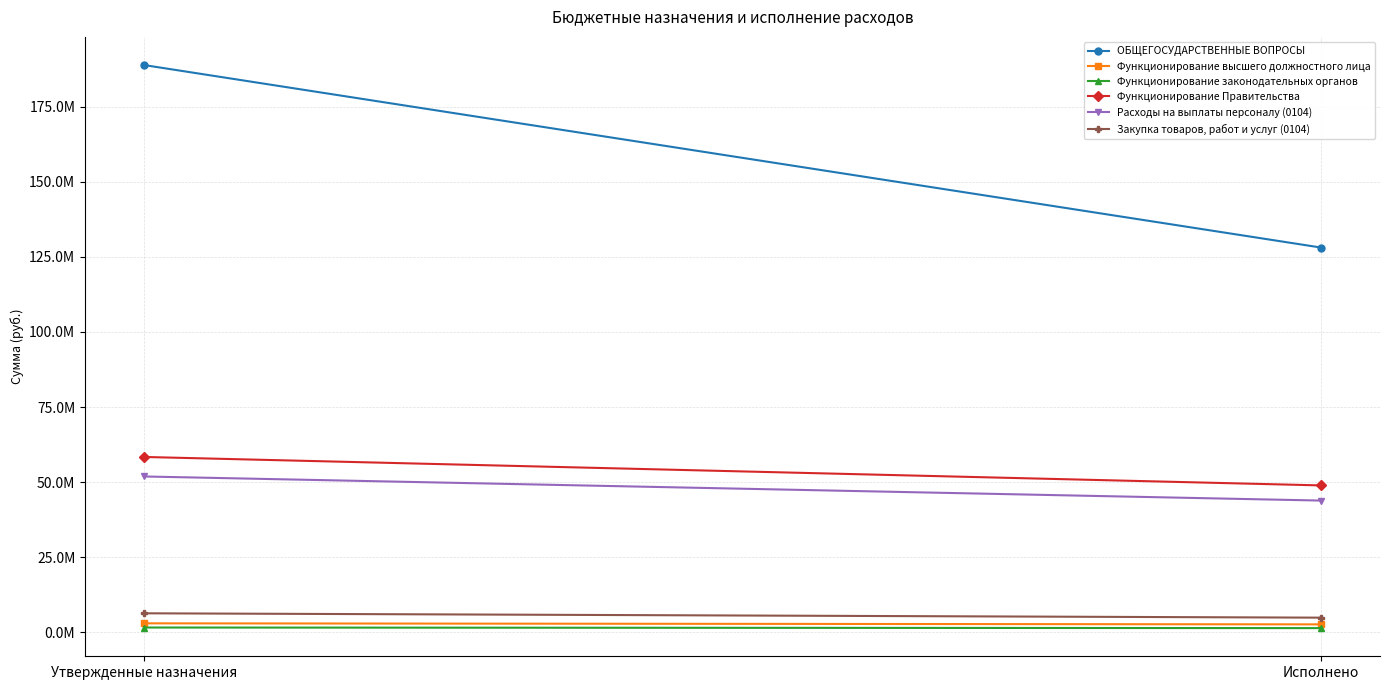

Reading left to right, what are all the values shown in this chart?

ОБЩЕГОСУДАРСТВЕННЫЕ ВОПРОСЫ: Утвержденные назначения=188917280.6	Исполнено=128120488.2
Функционирование высшего должностного лица: Утвержденные назначения=2962954.4	Исполнено=2618180.6
Функционирование законодательных органов: Утвержденные назначения=1572165.9	Исполнено=1367487.0
Функционирование Правительства: Утвержденные назначения=58380716.4	Исполнено=48900565.1
Расходы на выплаты персоналу (0104): Утвержденные назначения=51880720.3	Исполнено=43851348.9
Закупка товаров, работ и услуг (0104): Утвержденные назначения=6305302.3	Исполнено=4854522.3